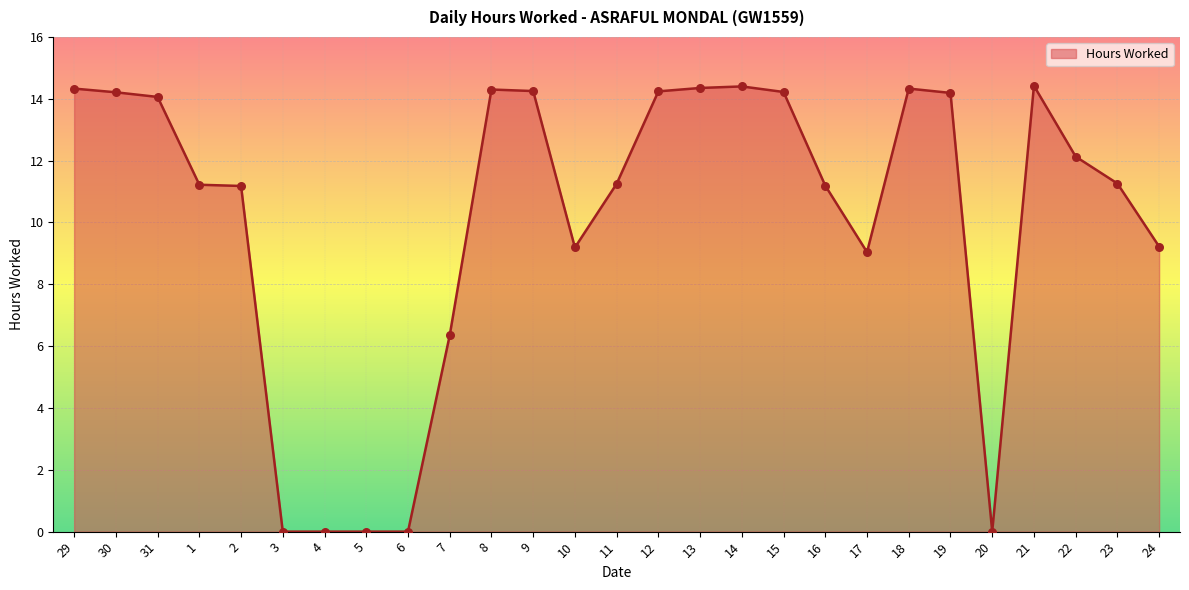

What is the ratio of the value at 12 to the value at 23?

1.3